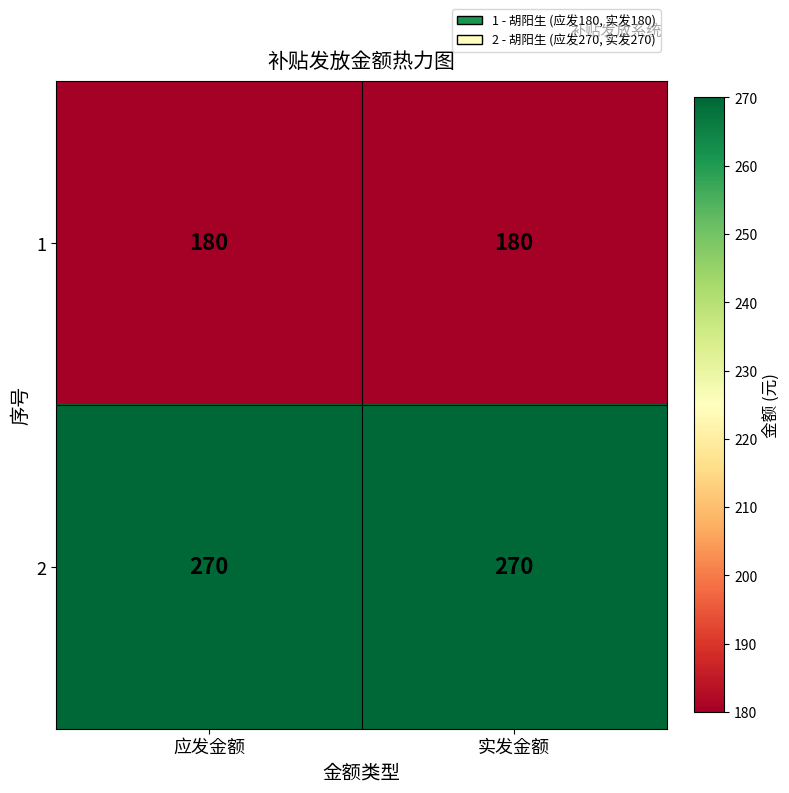

Is the value of 2 at 应发金额 greater than the value of 1 at 应发金额?

Yes